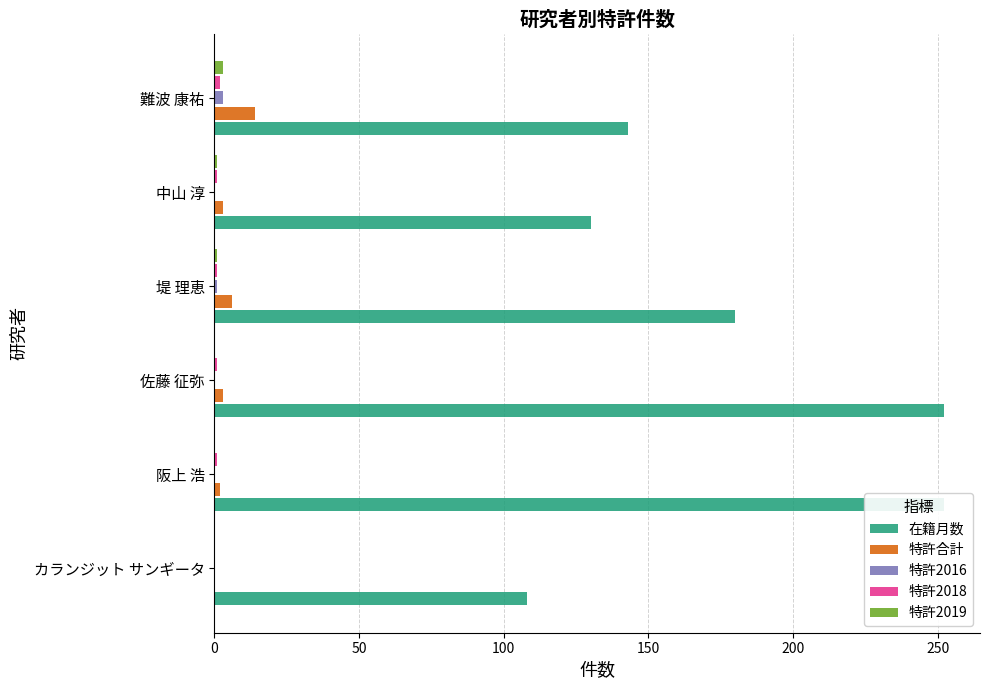

Which has a higher value, 堤 理恵 or カランジット サンギータ?

堤 理恵